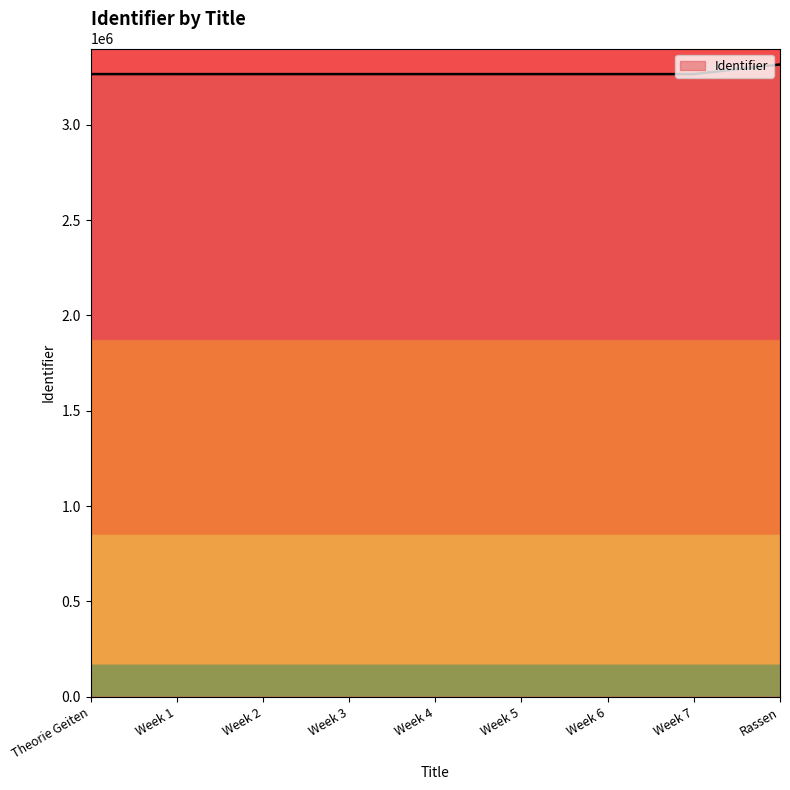

What is the change in value from Week 6 to Week 7?

+1